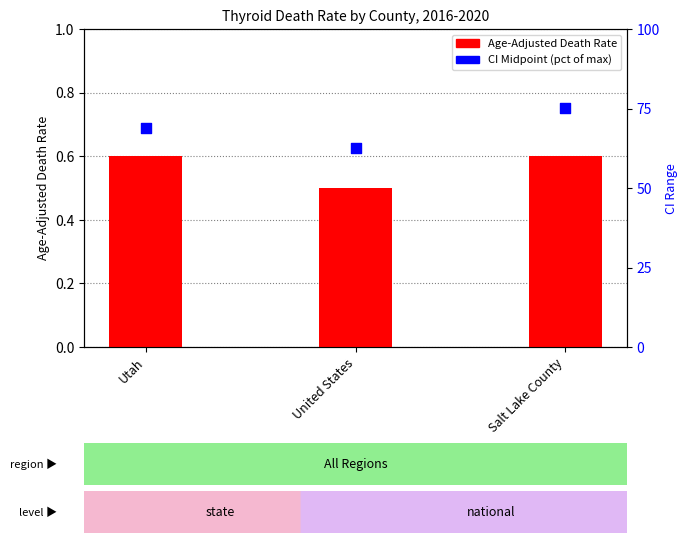

Which series has the largest total across all categories?

CI Midpoint (% of max)